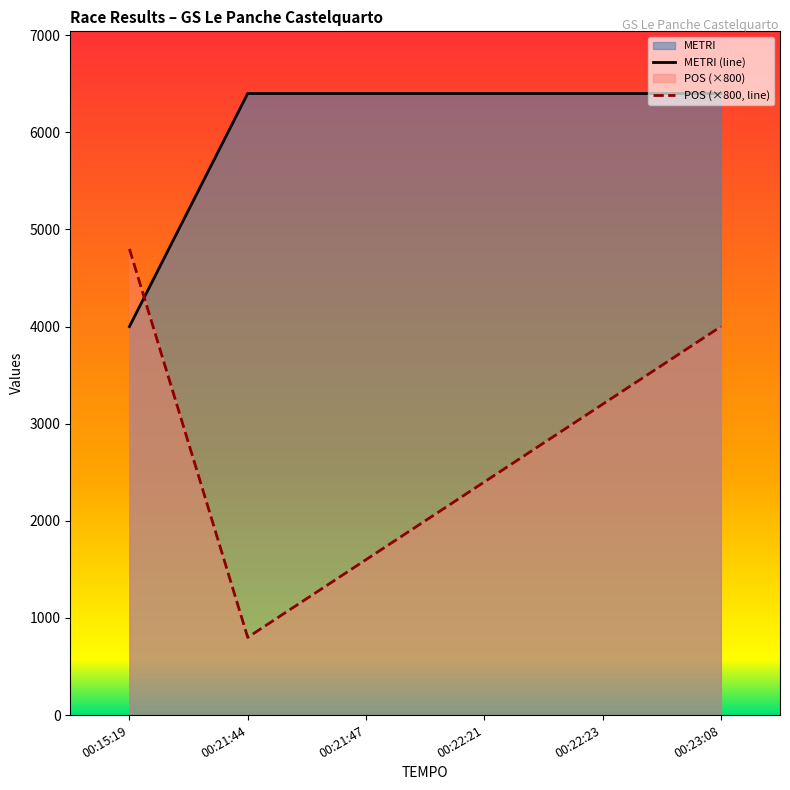

True or false: METRI (line) has a value of 6400 at 00:22:23.

True